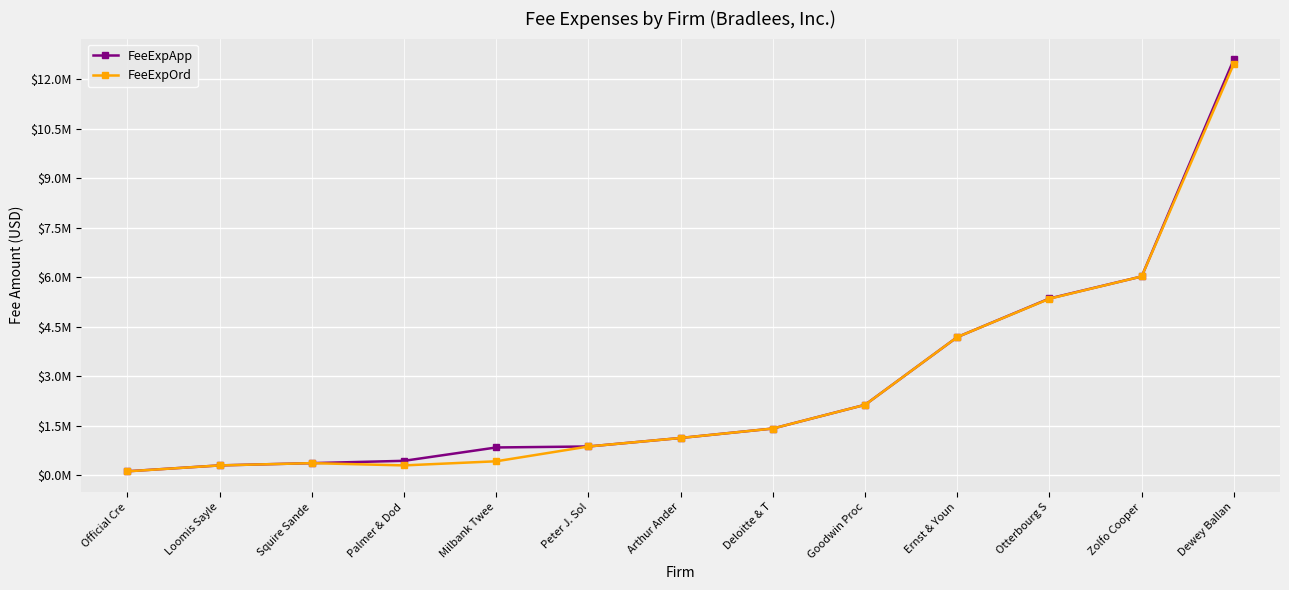

At which label does FeeExpApp reach its peak?

Dewey Ballan